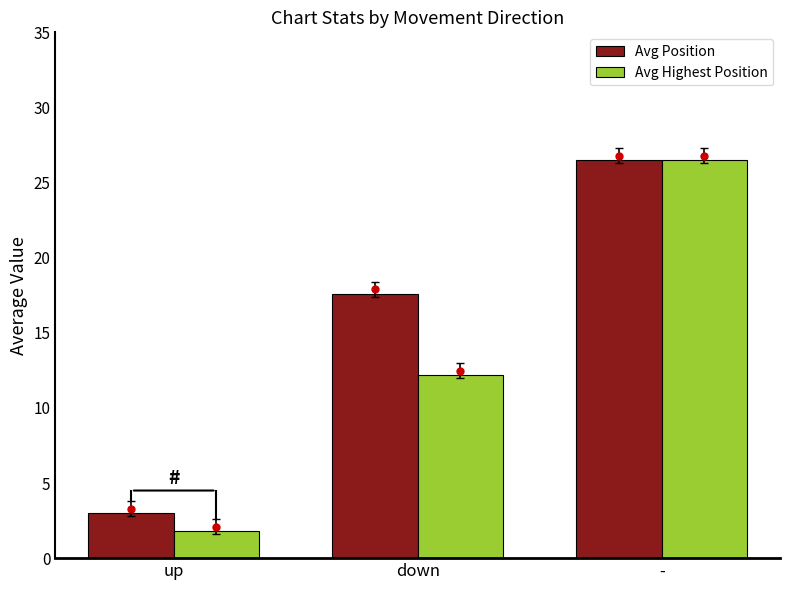

How many series are shown in this chart?

2